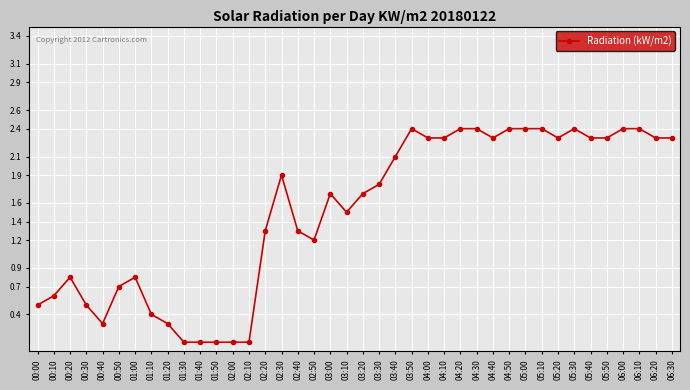

Is it true that the value at 04:30 is 0.6?

False